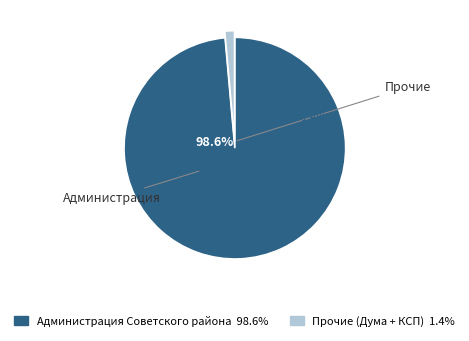

What percentage is the Администрация Советского района slice, to the nearest percent?

99%